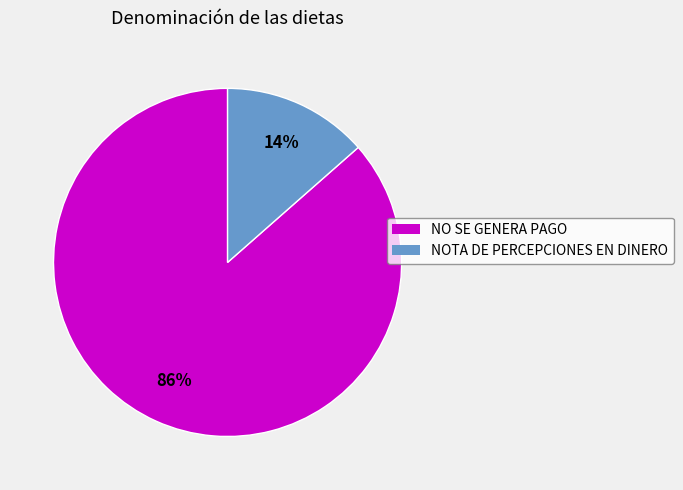

How many slices are in this pie chart?

2